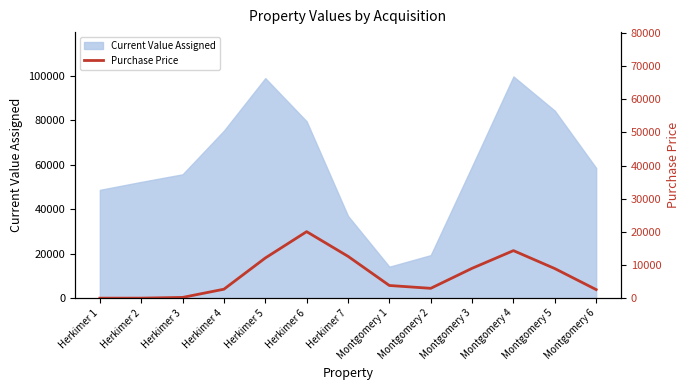

The value of Current Value Assigned at Montgomery 3 is 59342.4. True or false?

True